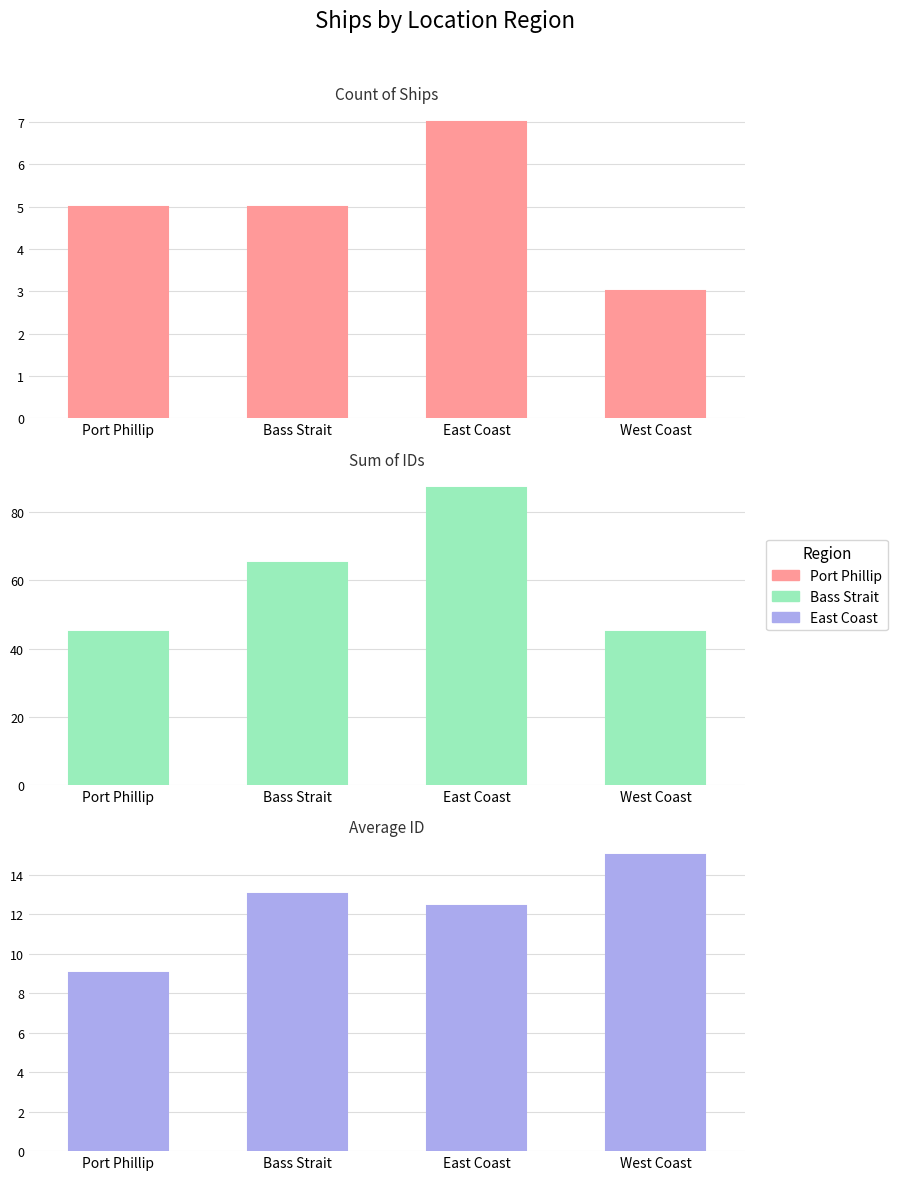

How many bars are there in each group?

3